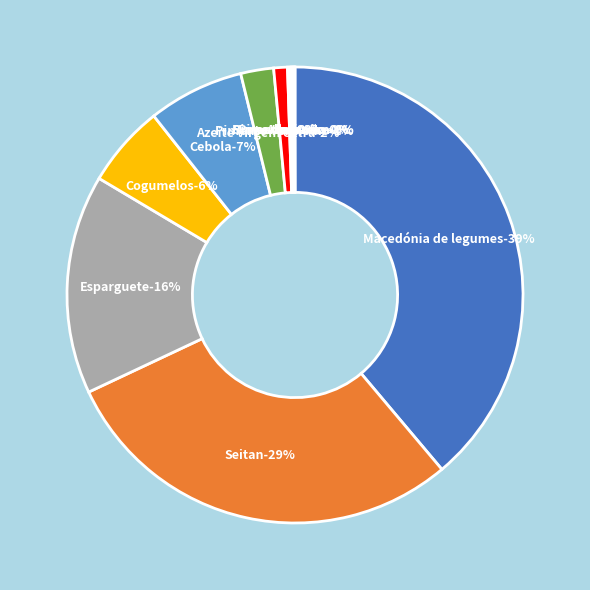

Count the number of slices in the pie.

12